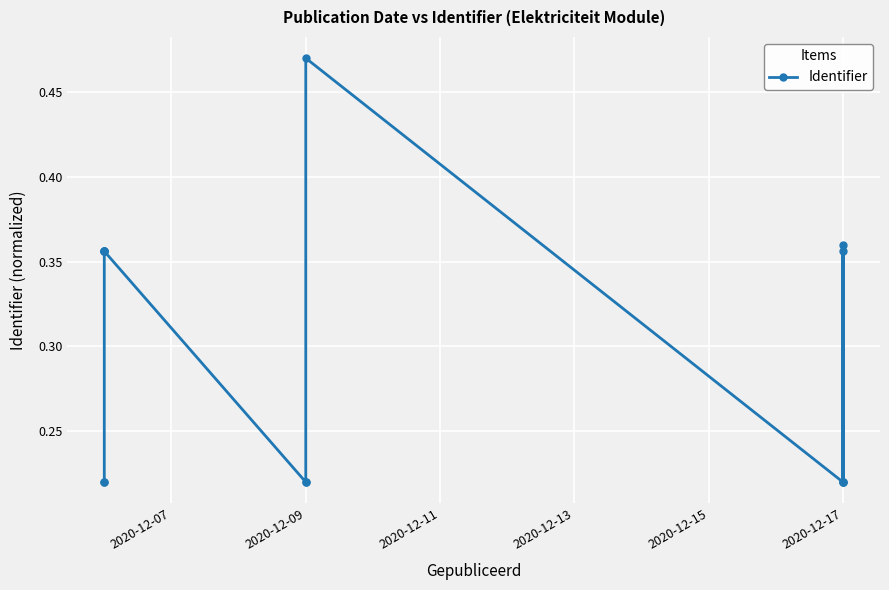

True or false: there are more than 2 points higher than both neighbors.

True